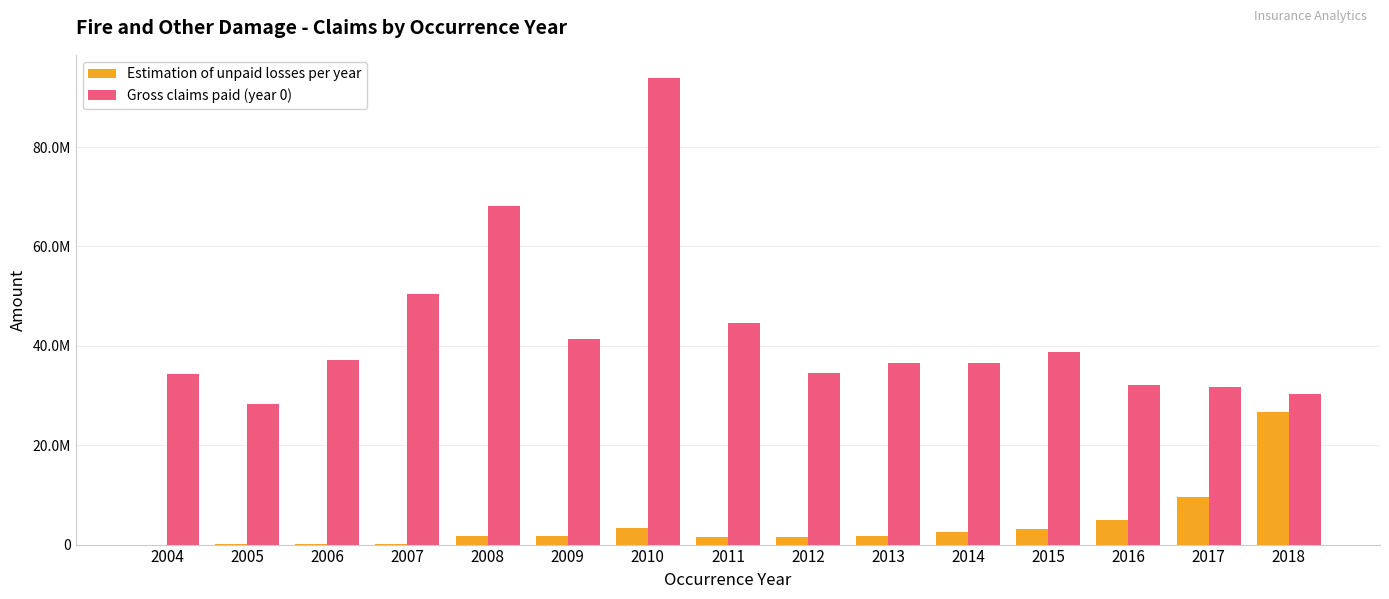

Between 2008 and 2012, which is larger?

2008